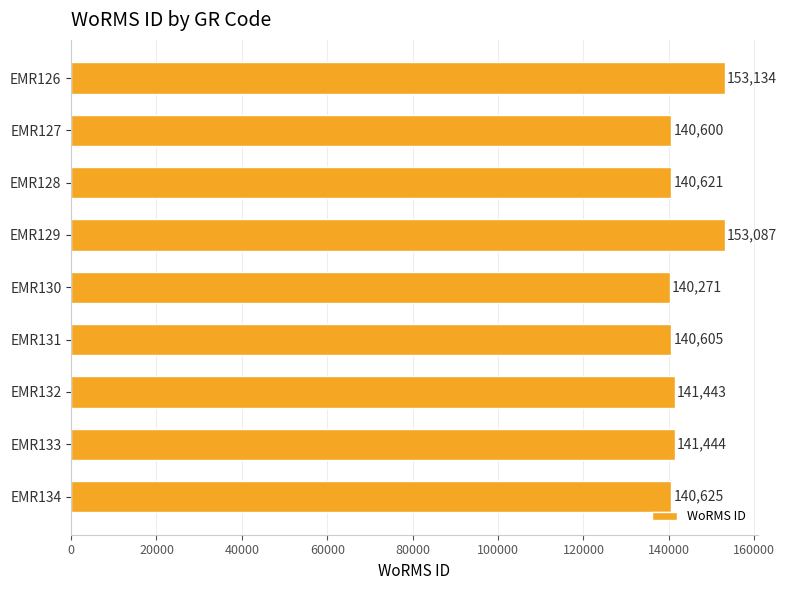

Rank the categories by value from highest to lowest.

EMR126, EMR129, EMR133, EMR132, EMR134, EMR128, EMR131, EMR127, EMR130